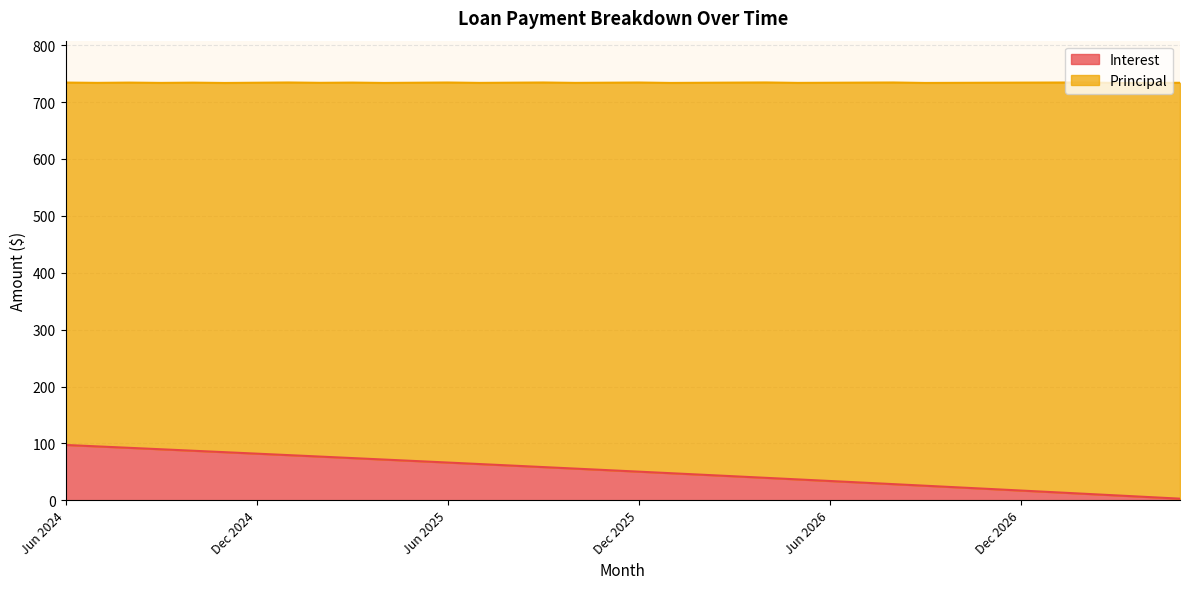

What is the average value?

51.2